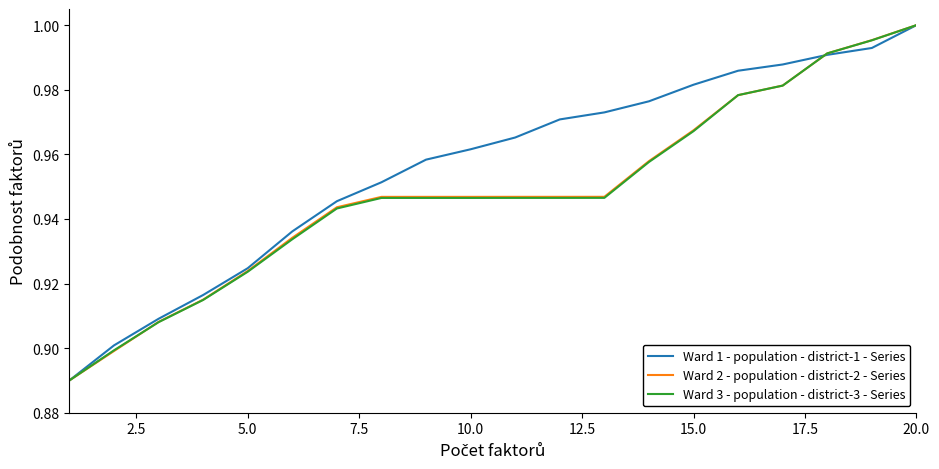

Does the chart display data point markers on the line(s)?

No